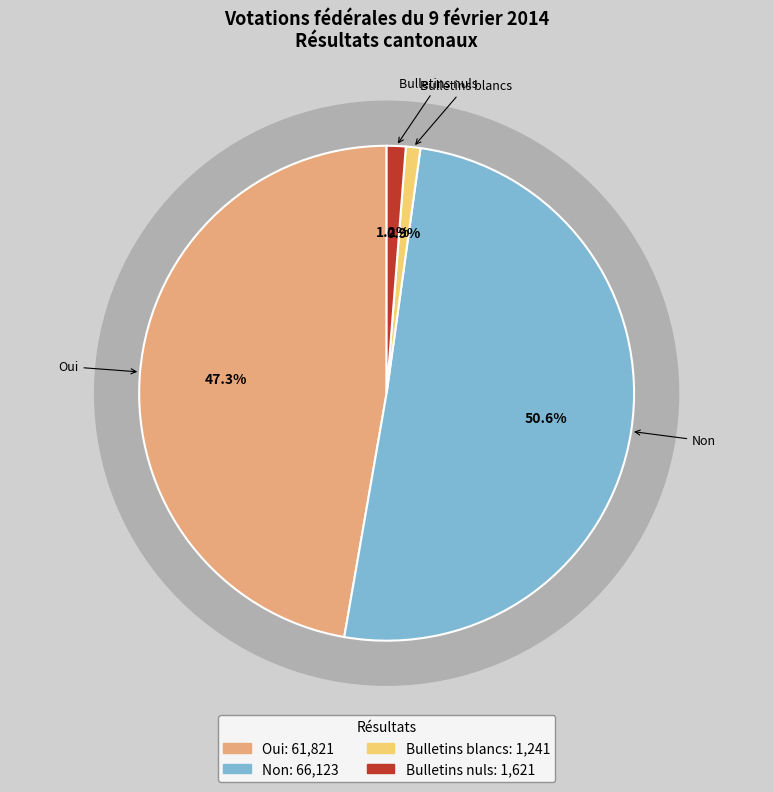

The Non slice represents 51% of the pie. True or false?

True